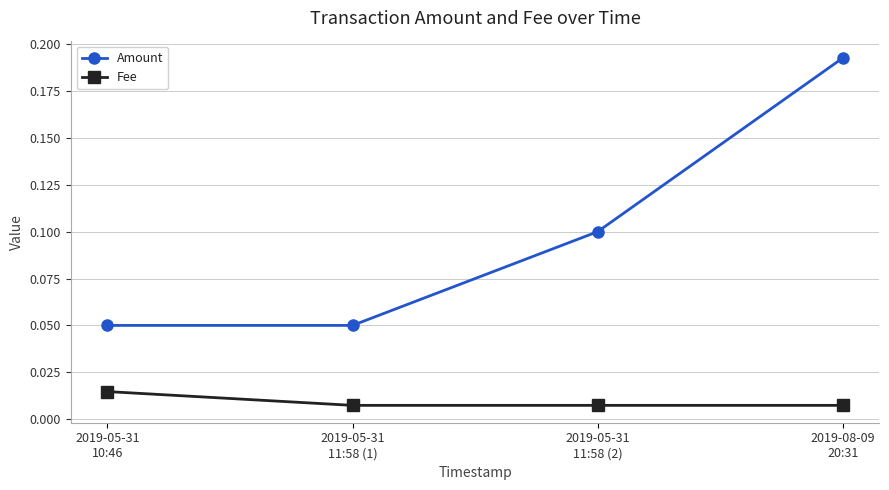

How many Amount values are between 0 and 1?

4